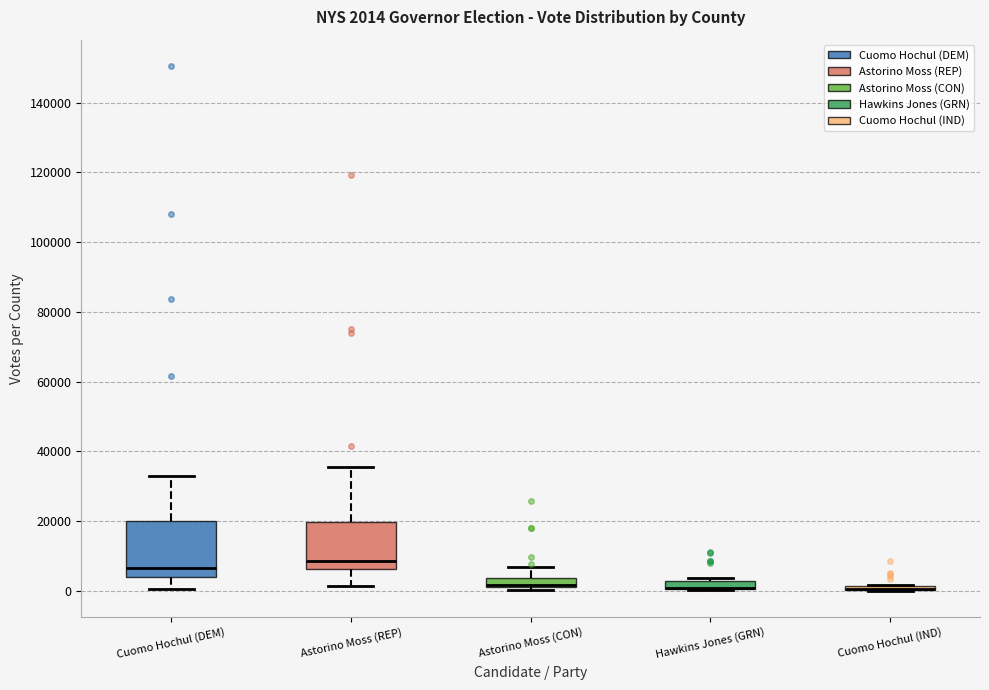

Comparing the boxes themselves (not the whiskers), which one is the tallest?

Cuomo Hochul (DEM)